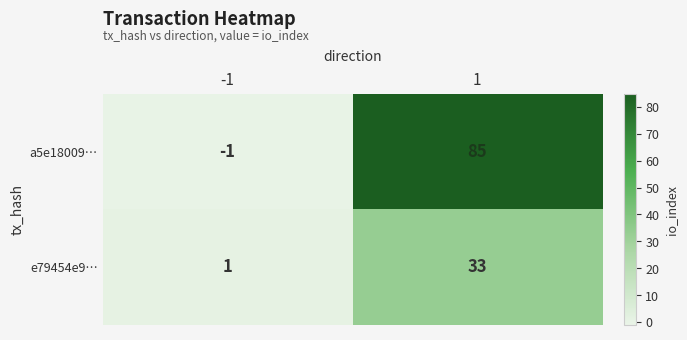

What is the approximate value of e79454e9… at 1?

33